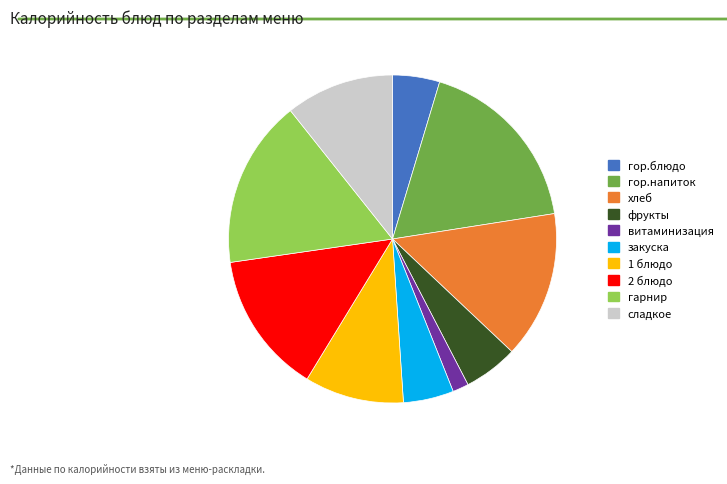

What is the ratio of the value at витаминизация to the value at гор.блюдо?

0.3